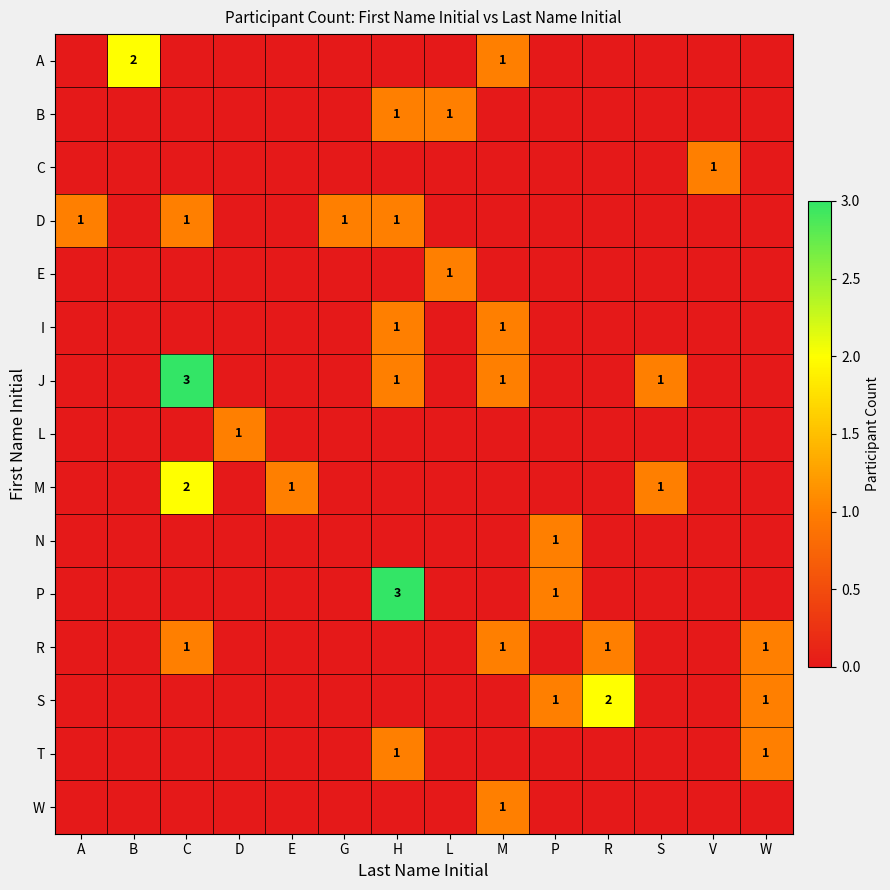

Is it true that R equals 1 at M?

True